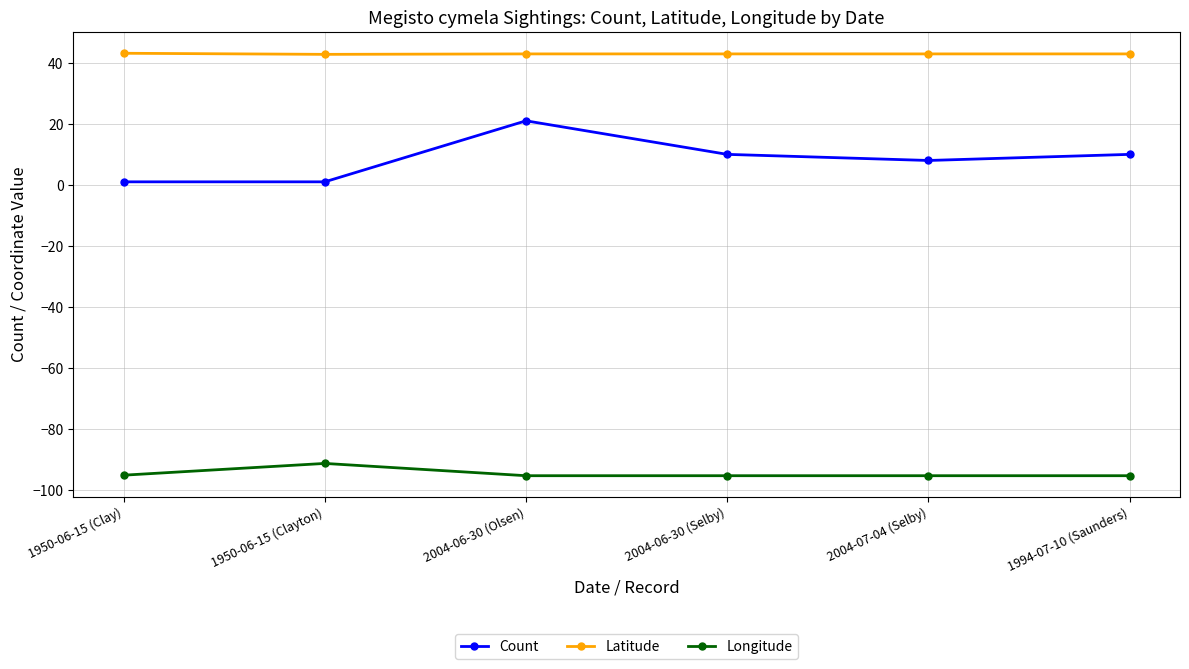

What is the total value across all series at 2004-06-30 (Olsen)?

-31.4